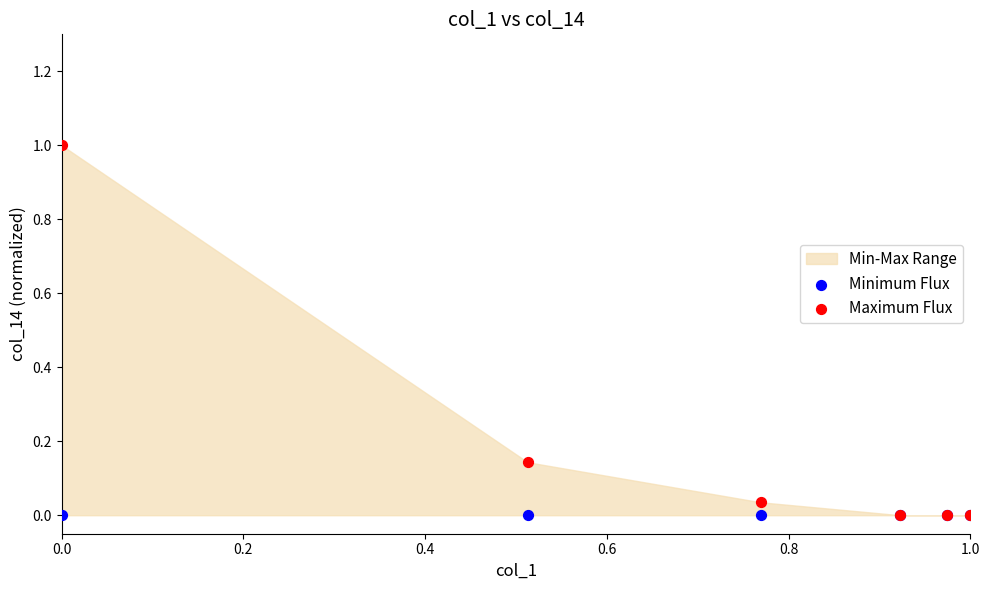

Which series reaches the minimum Y coordinate?

Minimum Flux